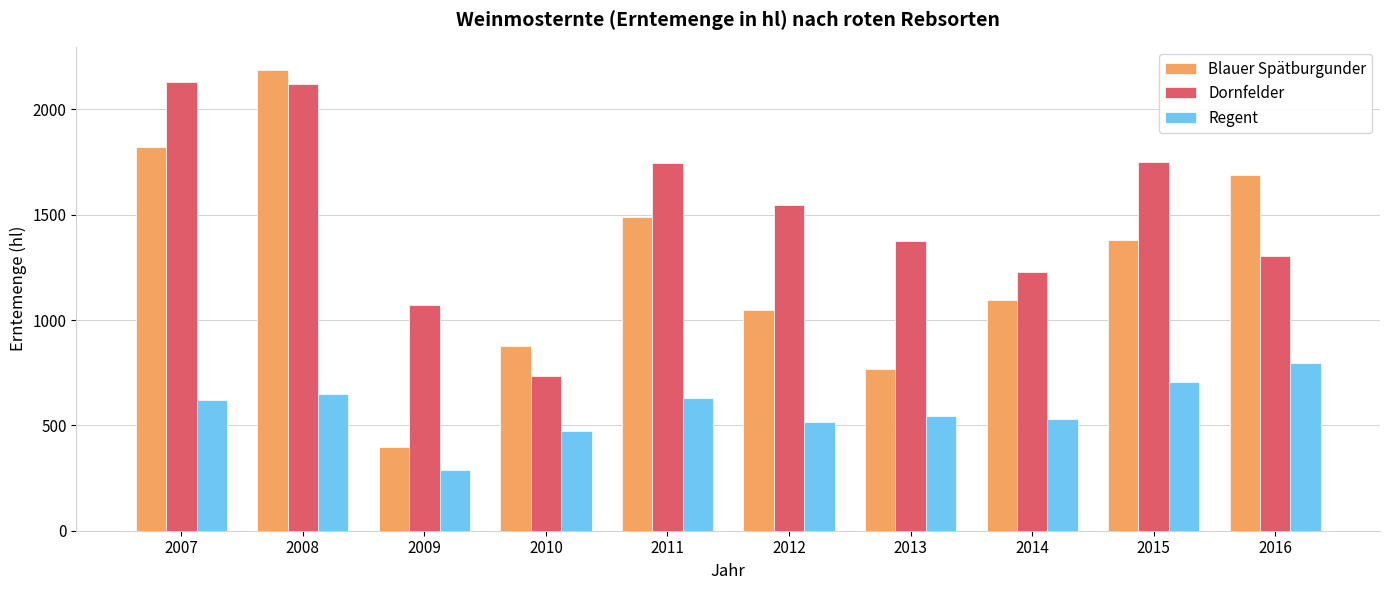

The value of Dornfelder at 2015 is 1749.9. True or false?

True